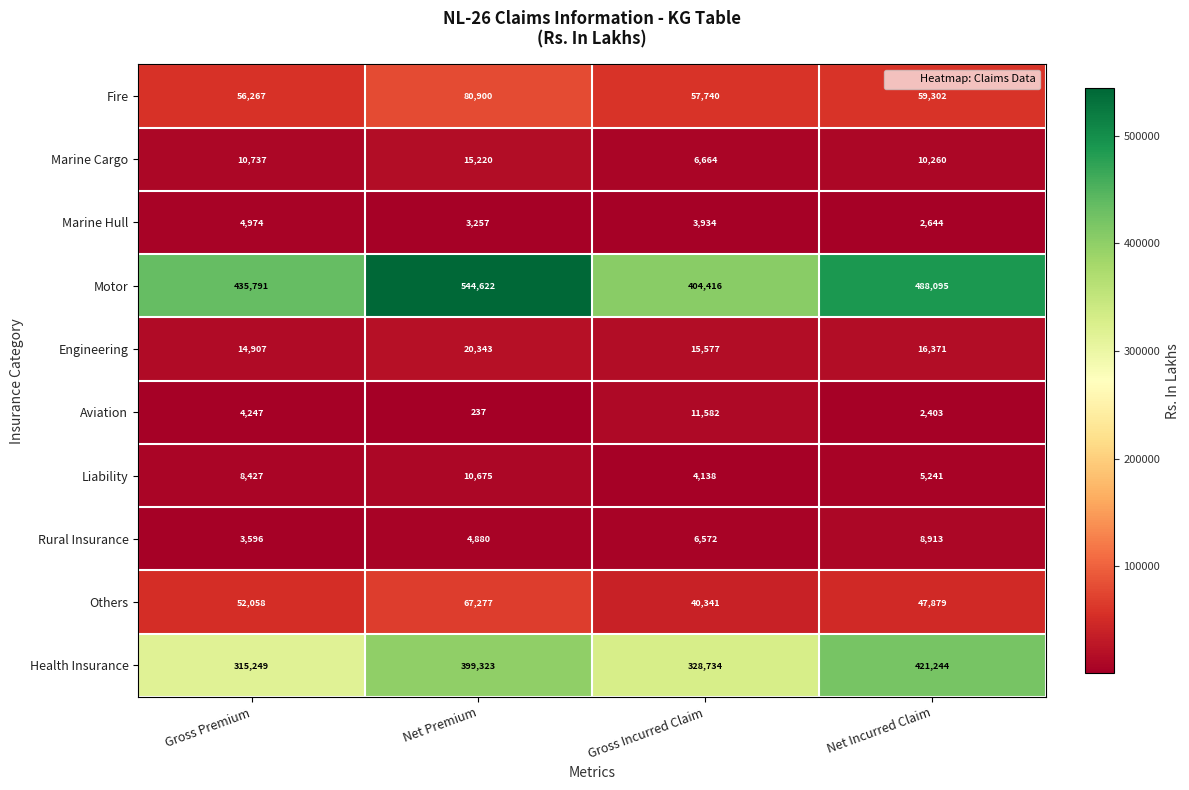

At which label is Marine Hull closest to 3809?

Gross Incurred Claim